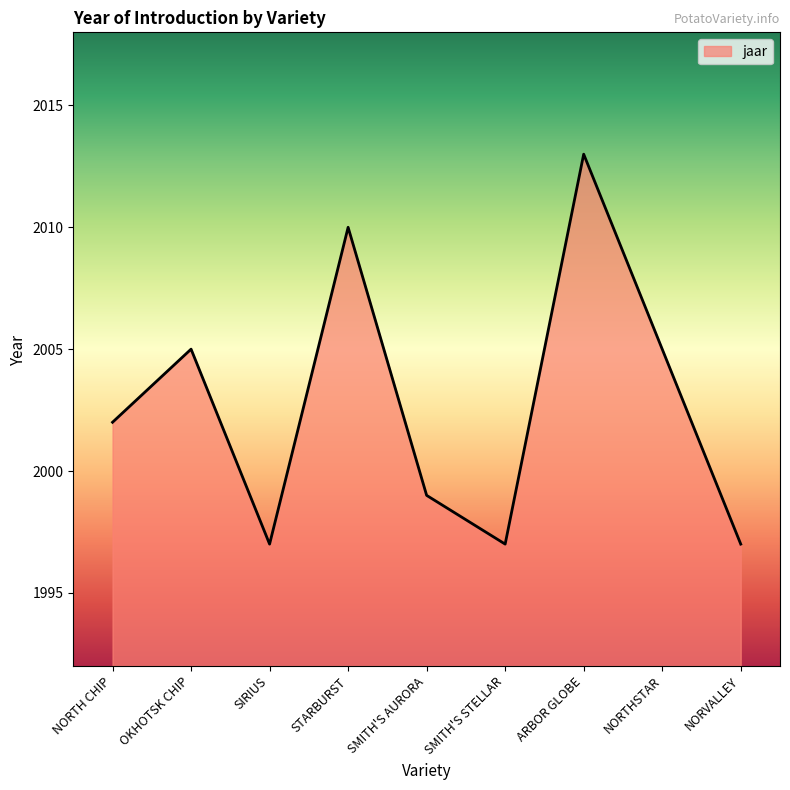

How many series are shown in this chart?

1